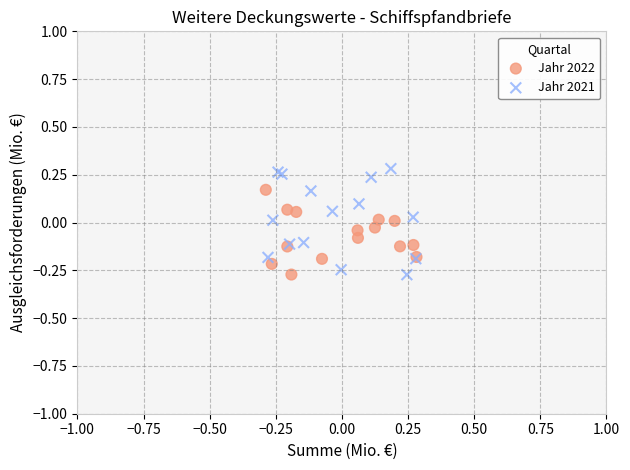

Which series contains the highest Y value?

Jahr 2021